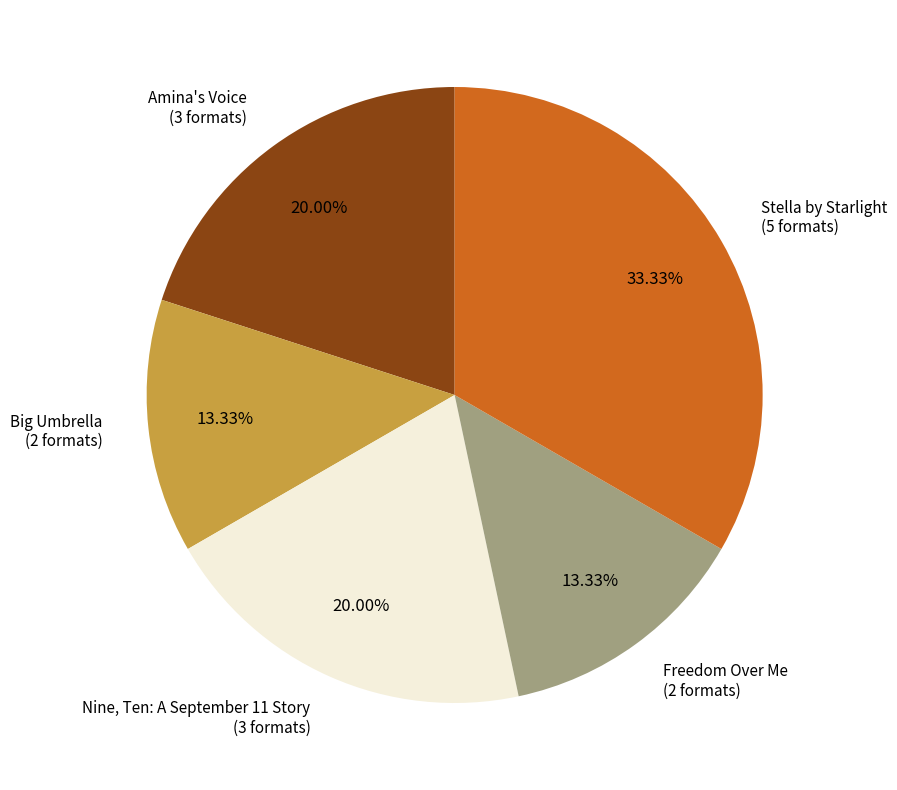

Is there a majority slice in this chart?

No